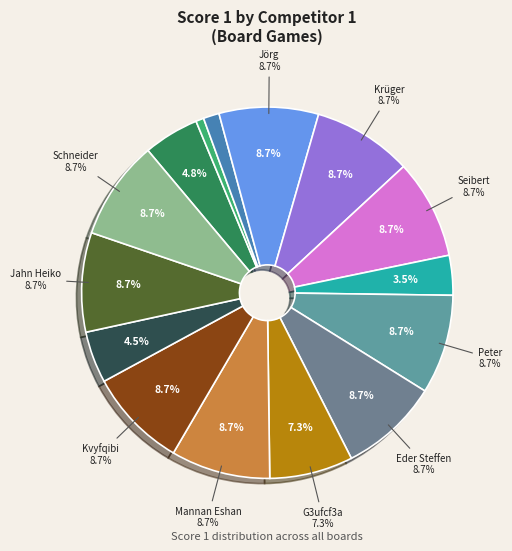

What percentage is NOT represented by Peter Wolfgang?

91.3%